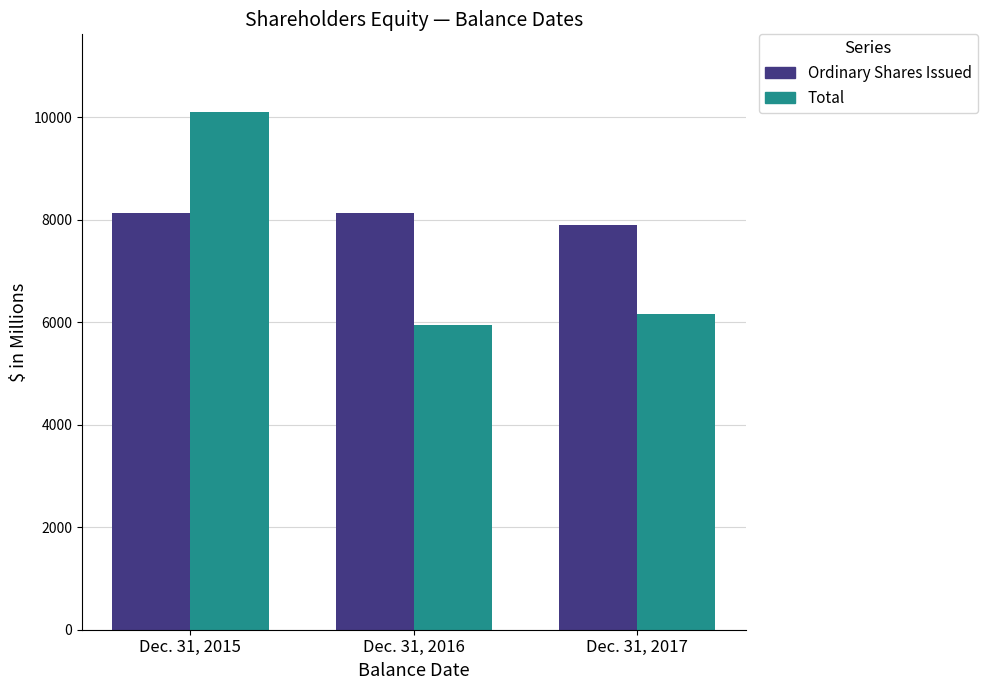

The Ordinary Shares Issued series shows 8135.0 at Dec. 31, 2016. True or false?

True